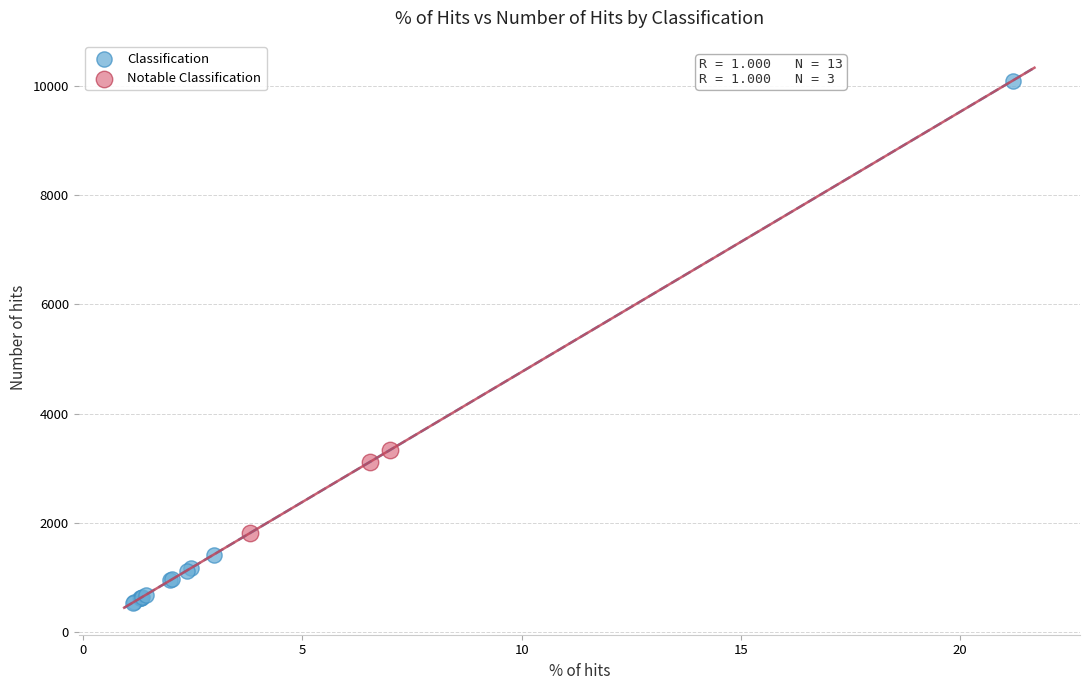

Which series contains the highest Y value?

Classification